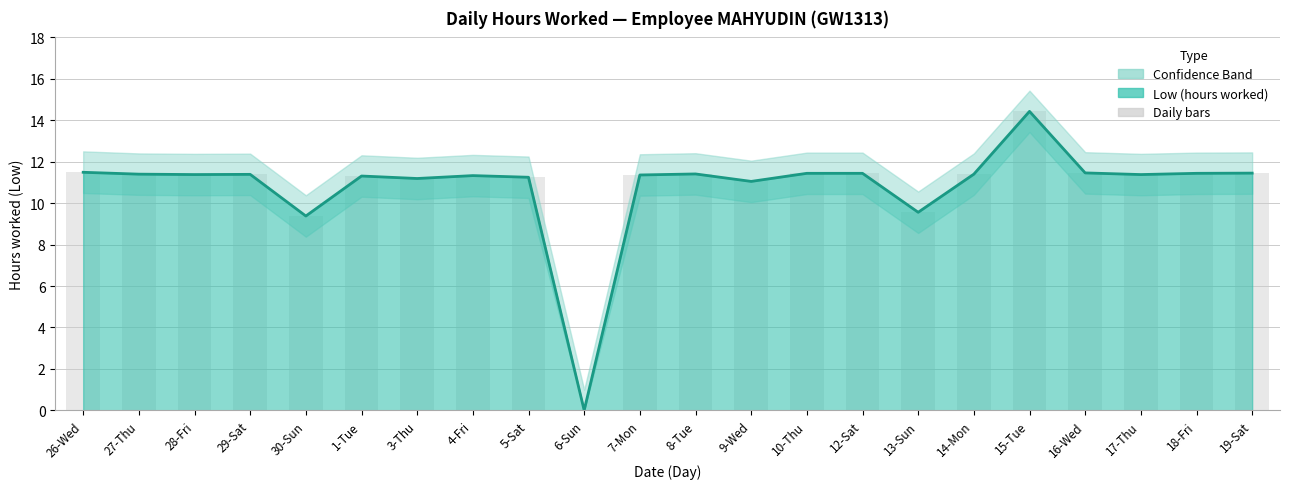

Rank the categories by value from lowest to highest.

6-Sun, 30-Sun, 13-Sun, 9-Wed, 3-Thu, 5-Sat, 1-Tue, 4-Fri, 7-Mon, 28-Fri, 17-Thu, 29-Sat, 27-Thu, 14-Mon, 8-Tue, 10-Thu, 12-Sat, 18-Fri, 19-Sat, 16-Wed, 26-Wed, 15-Tue